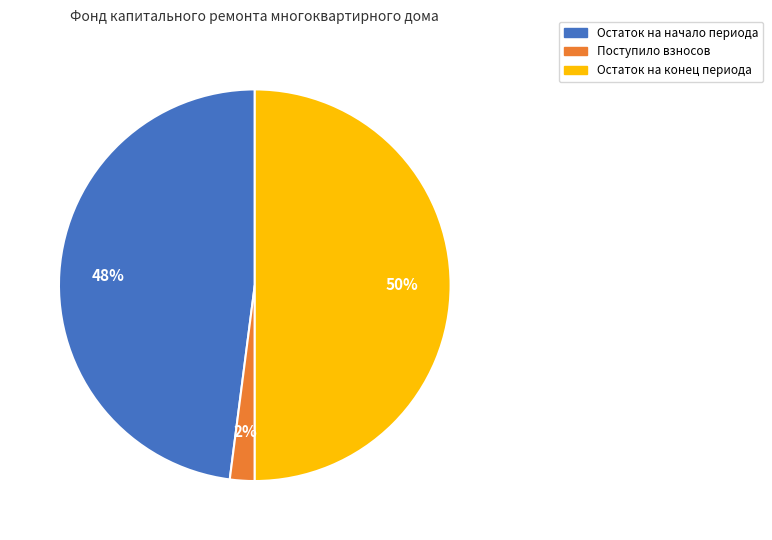

Do Поступило взносов and Остаток на конец периода together represent more than half of the pie?

Yes